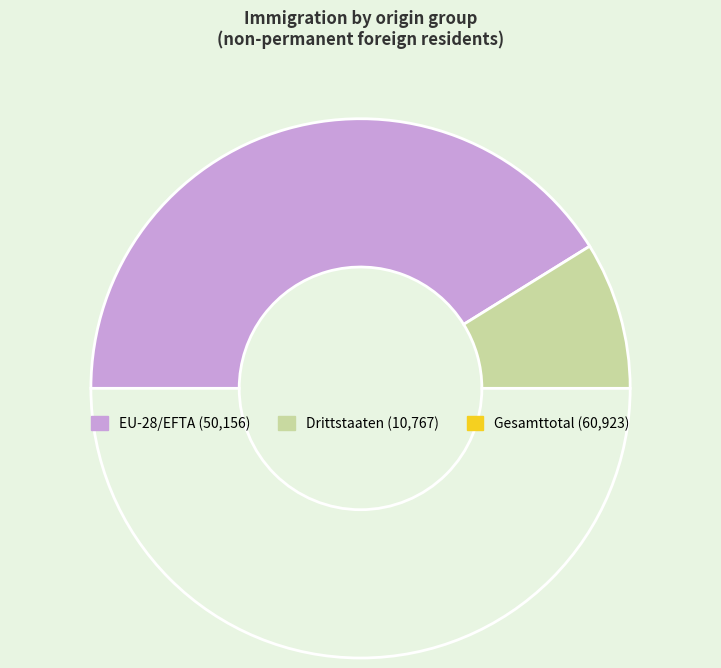

Count the number of slices in the pie.

3